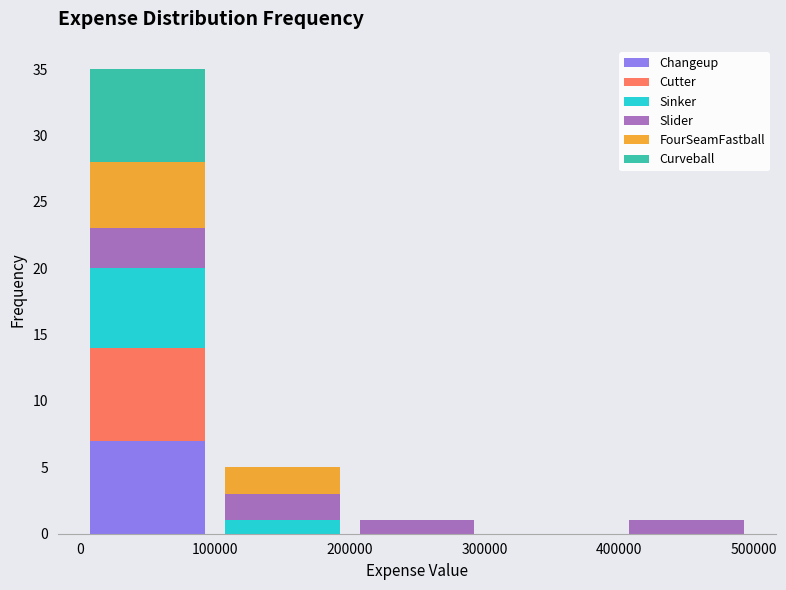

Reading left to right, list every stacked bar in this chart as the range it spans on the x-axis followed by its total height. The values are not printed on the chart, so give them approximately, as read against the axis.

0 to 100000: 35
100000 to 200000: 5
200000 to 300000: 1
300000 to 400000: 0
400000 to 500000: 1